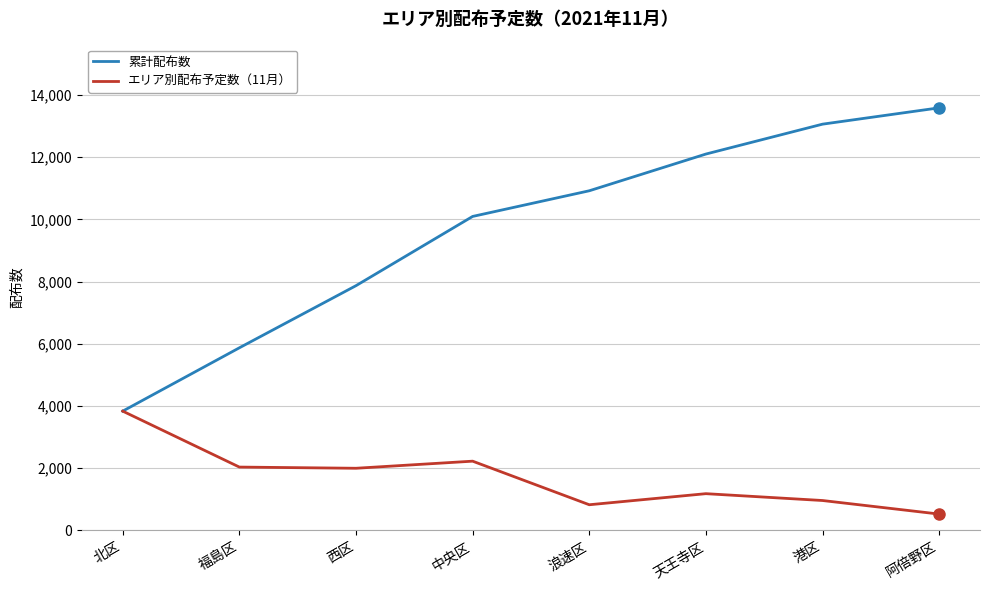

At which label is 累計配布数 closest to 8711?

西区